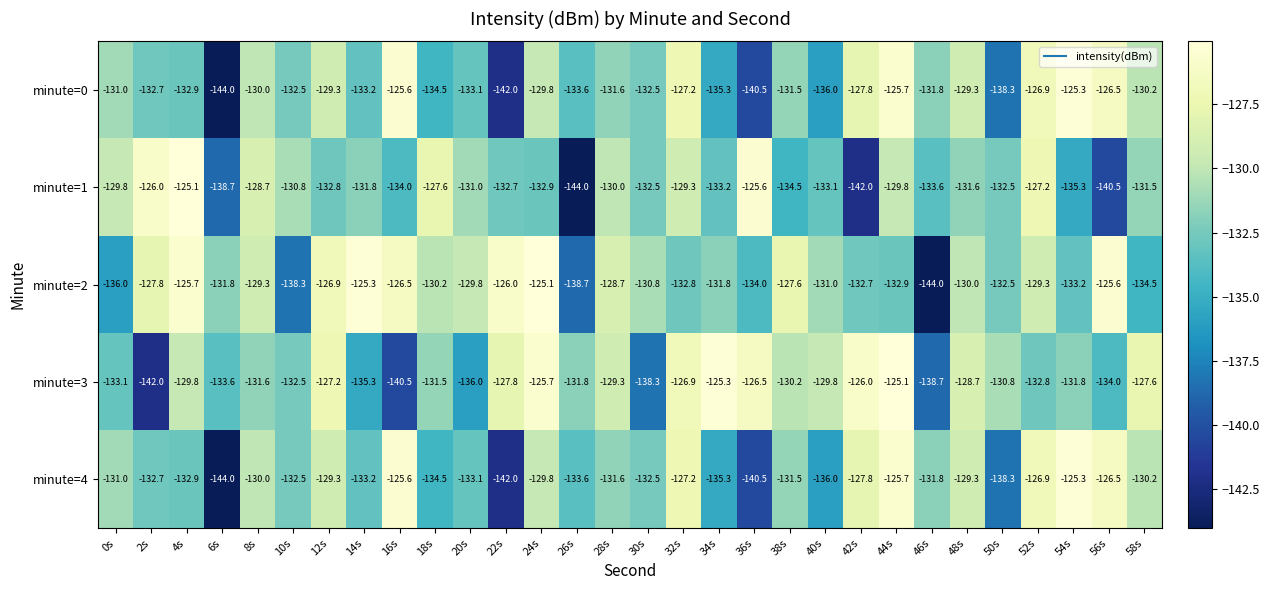

What is the minimum value shown in the chart?

-144.0